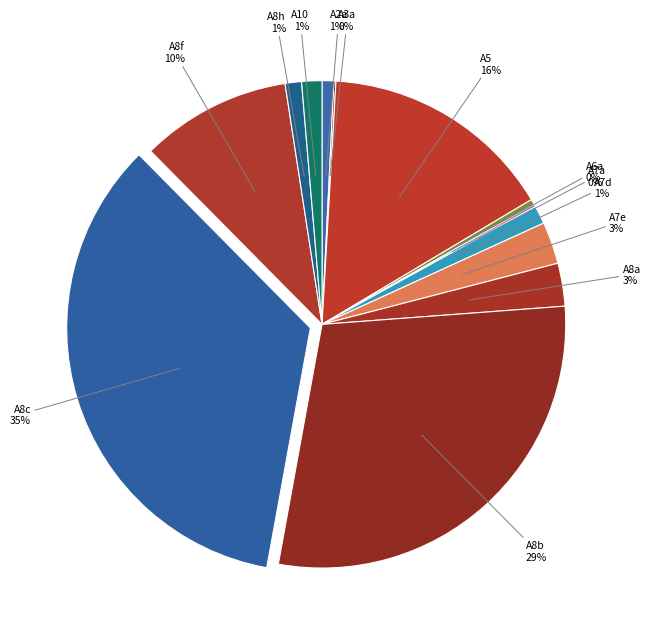

Does A8c account for over 50% of the chart?

No